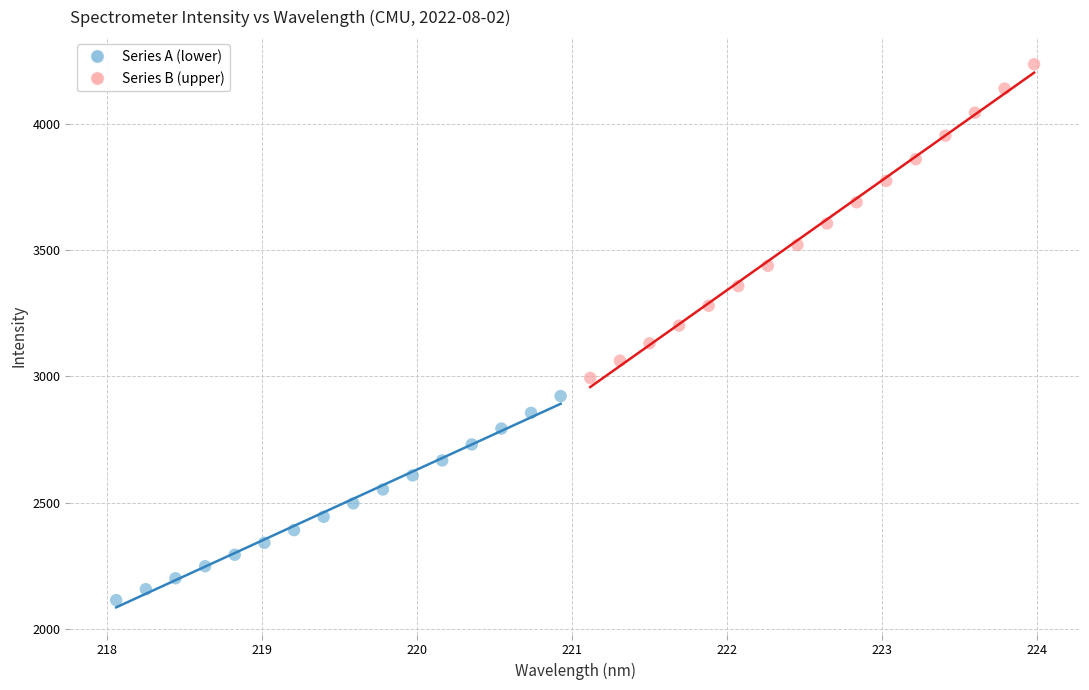

Which series reaches the minimum Y coordinate?

Series A (lower)